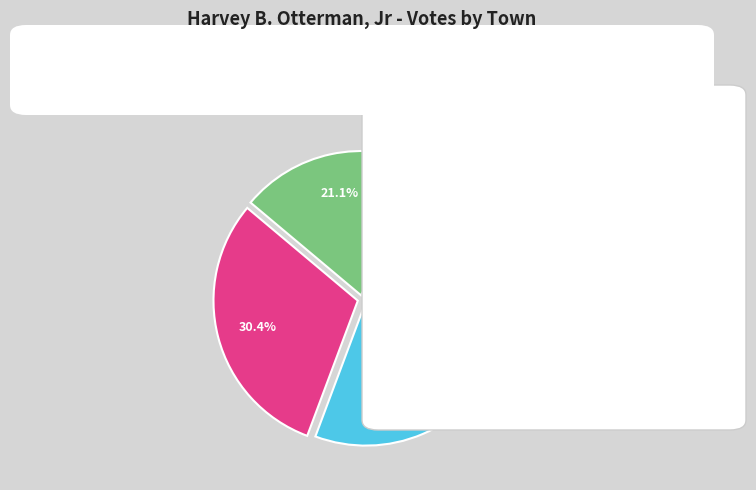

True or false: Topsham accounts for 21% of the total.

True